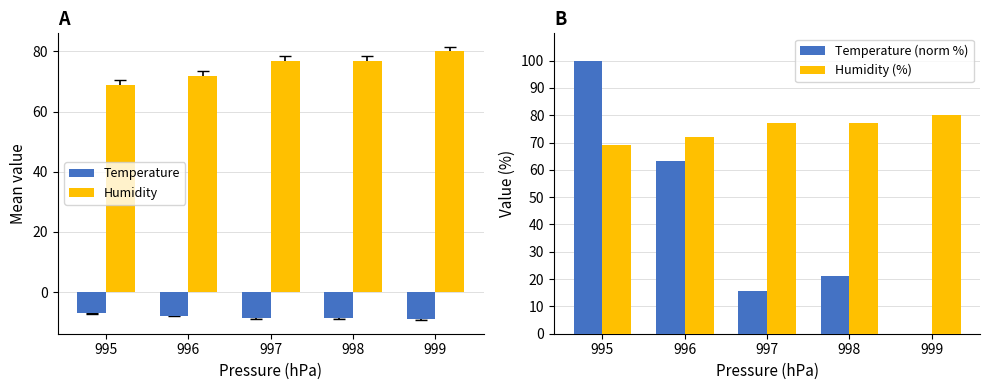

What is the value of the Humidity bar at the 1st from the left?

69.0